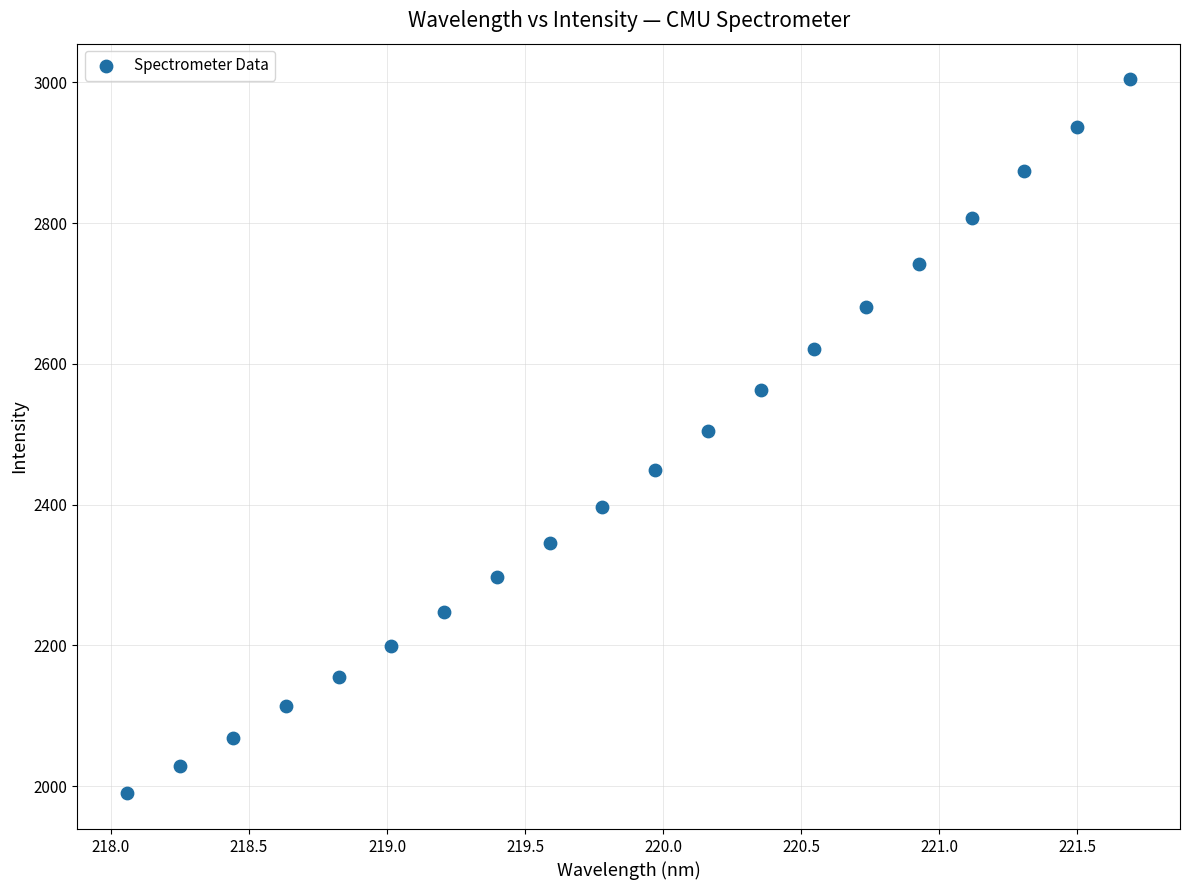

What is the range of X values (max minus min)?

3.6